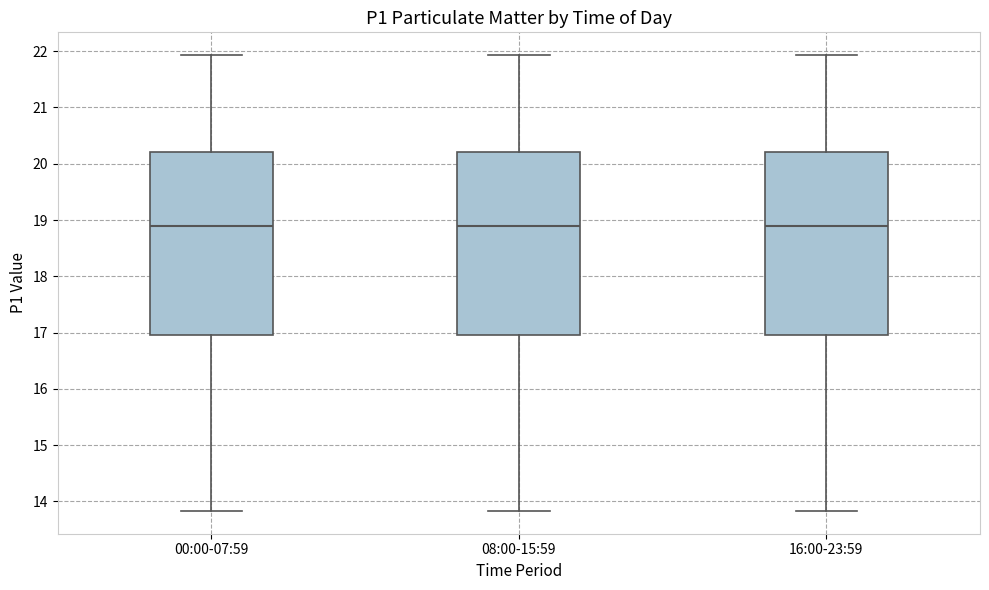

Reading left to right, transcribe this box plot: for each box, give where its median line is, the range the box spans, and where its two whiskers end, as read against the y-axis. The values are not printed on the chart, so give them approximately, as read against the axis.

00:00-07:59: median 18.9, box 17.0 to 20.2, whiskers 13.8 to 21.9
08:00-15:59: median 18.9, box 17.0 to 20.2, whiskers 13.8 to 21.9
16:00-23:59: median 18.9, box 17.0 to 20.2, whiskers 13.8 to 21.9